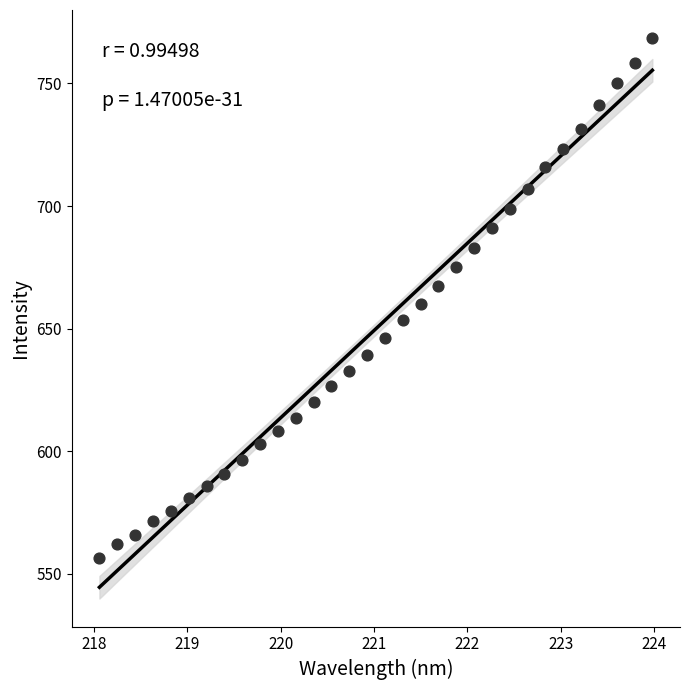

What is the range of X values (max minus min)?

5.9